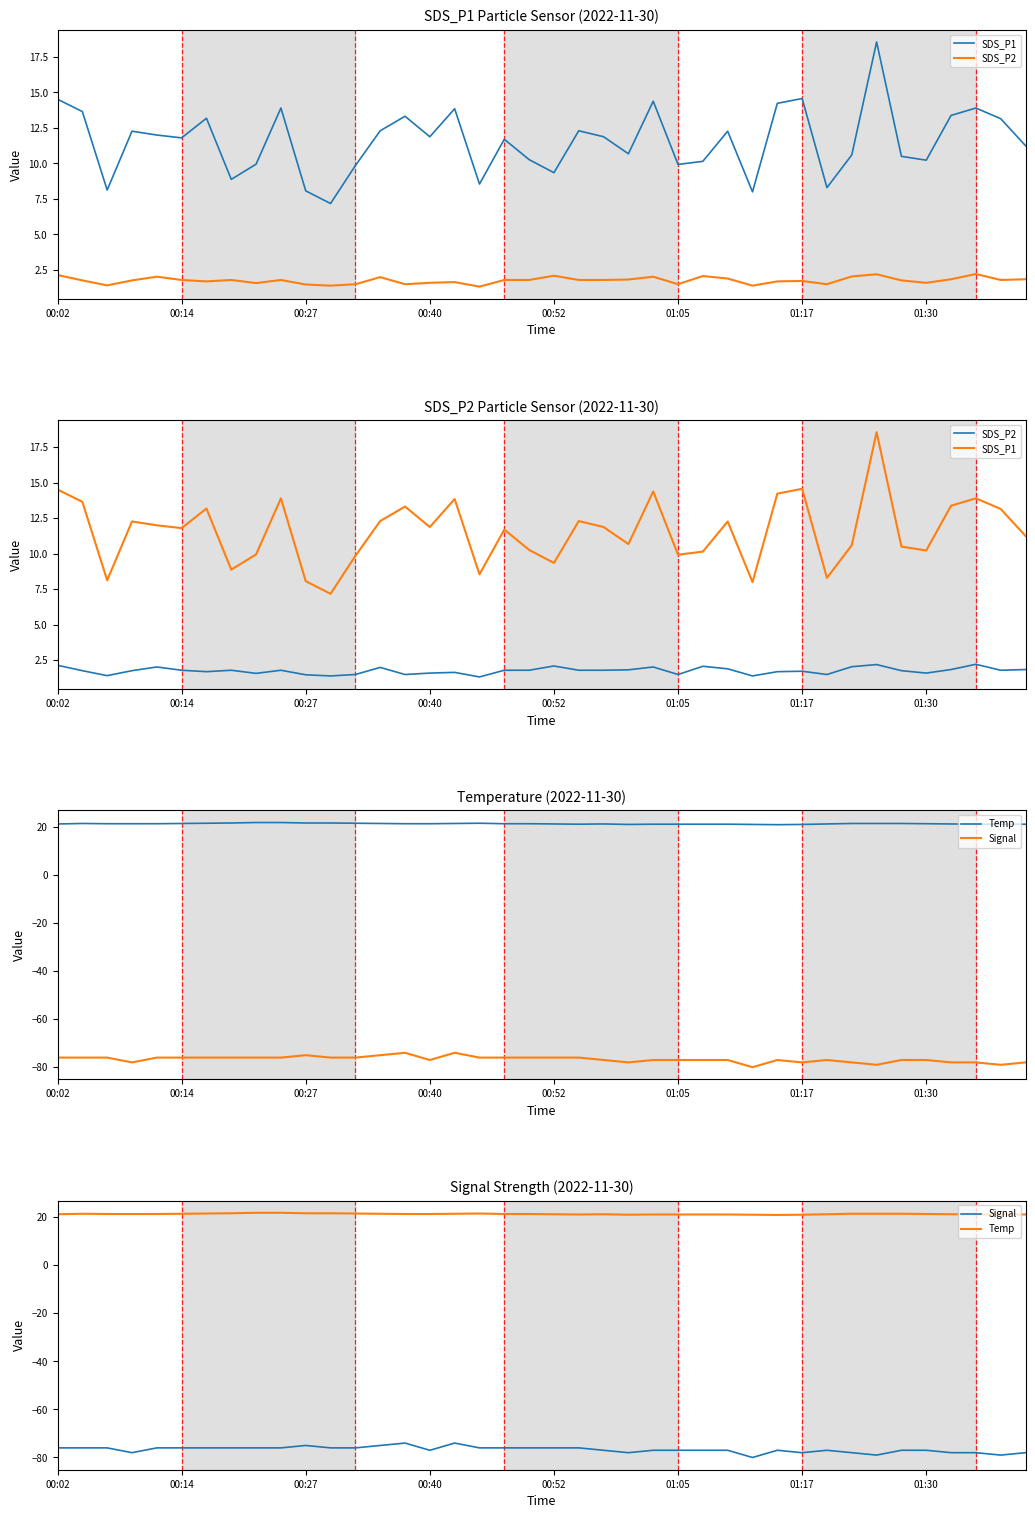

Is the value of Signal at 17 greater than the value of Temp at 16?

No